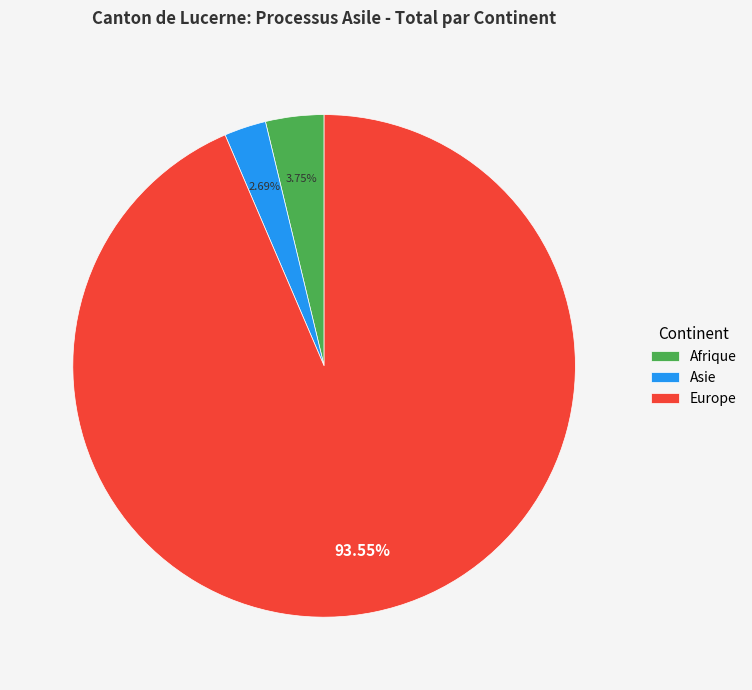

Combined, do Europe and Afrique account for over 50%?

Yes